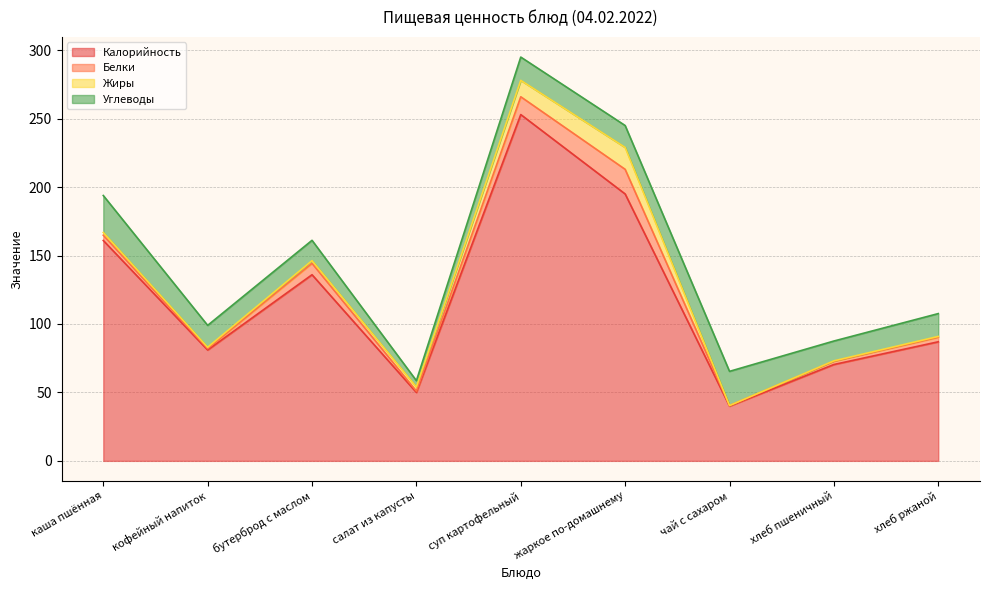

Rank the series at суп картофельный from lowest to highest value.

Жиры, Белки, Углеводы, Калорийность